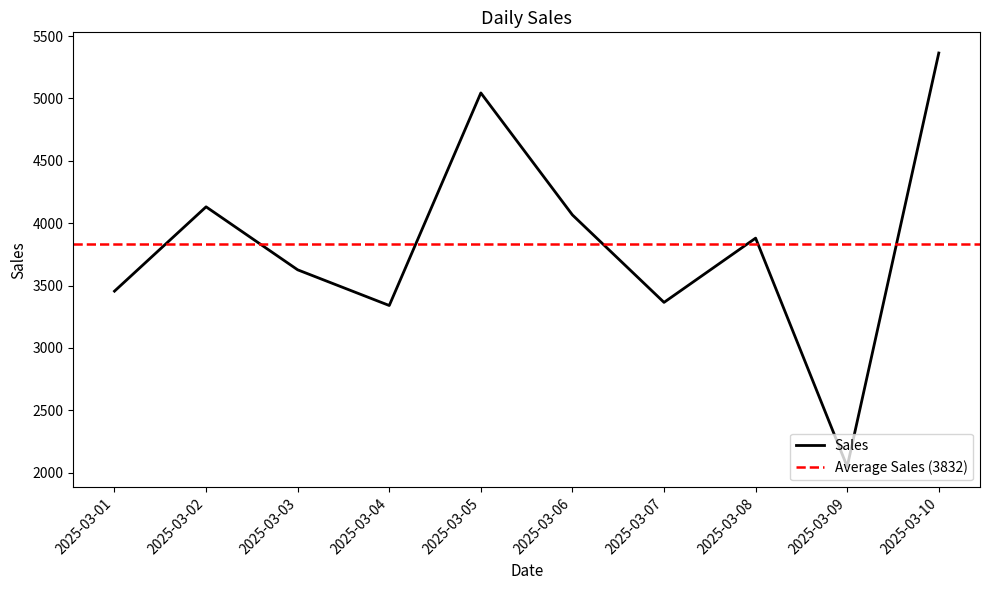

List the labels in order of value, largest first.

2025-03-10, 2025-03-05, 2025-03-02, 2025-03-06, 2025-03-08, 2025-03-03, 2025-03-01, 2025-03-07, 2025-03-04, 2025-03-09